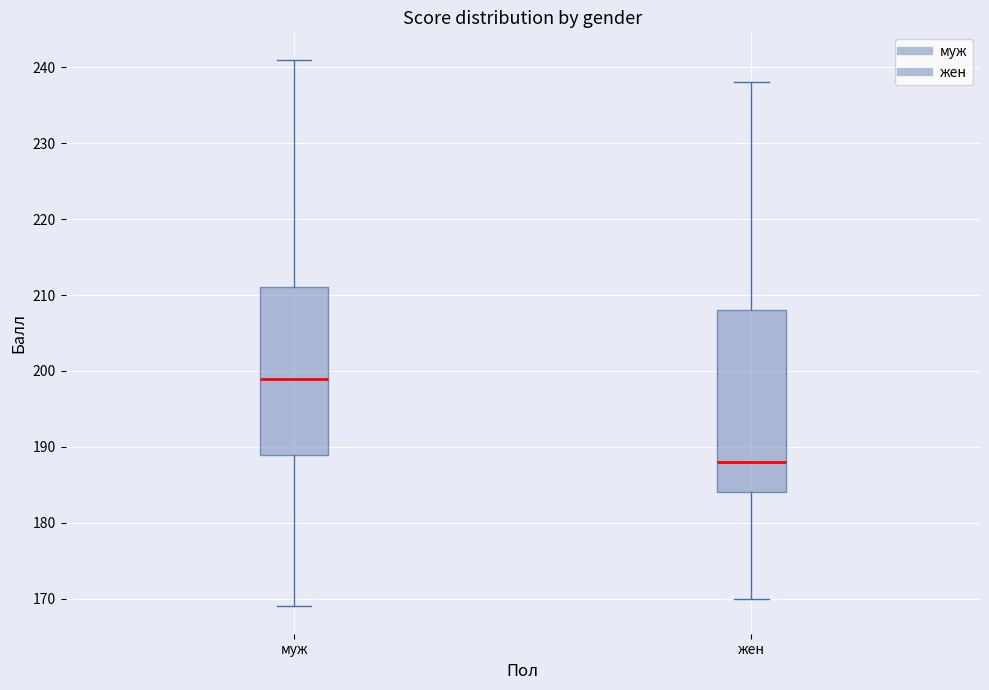

Which box has the lowest median line?

жен